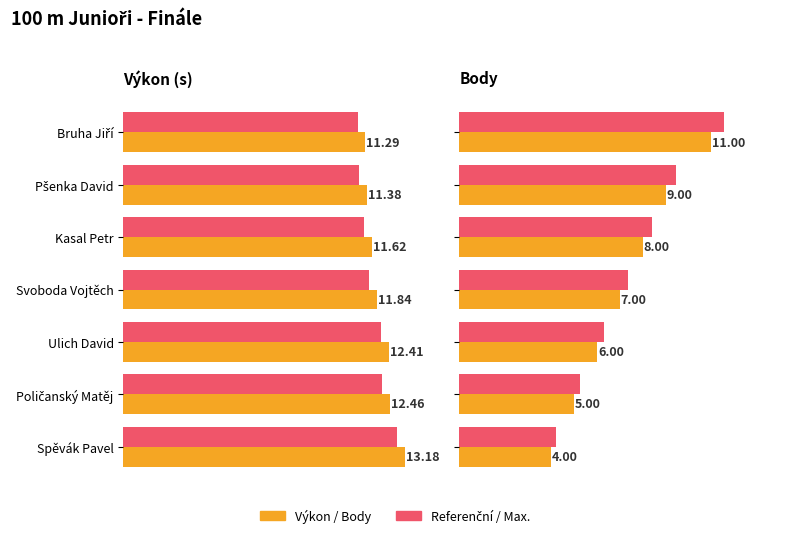

How many data points in Ref. výkon (approx.) are less than 11?

1